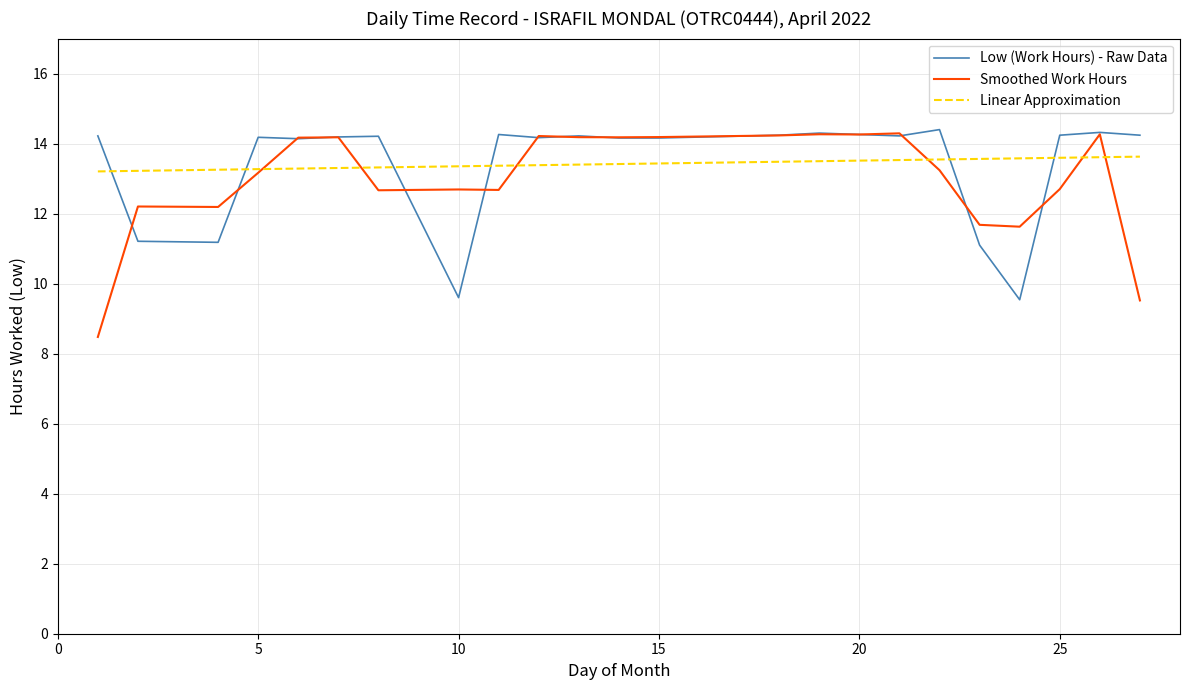

How many intersections are there between Linear Approximation and Low (Work Hours) - Raw Data?

6